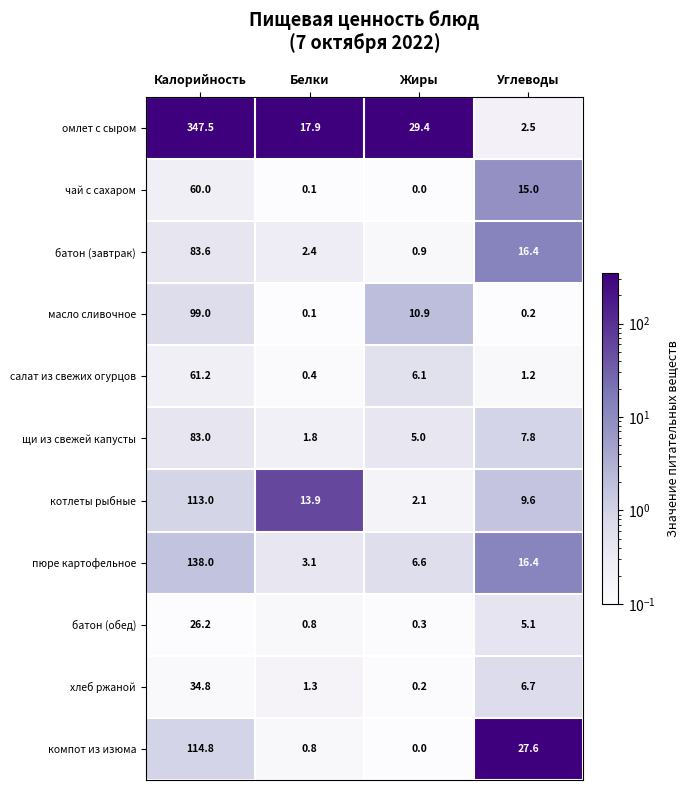

Where is масло сливочное nearest to the value 49?

Жиры